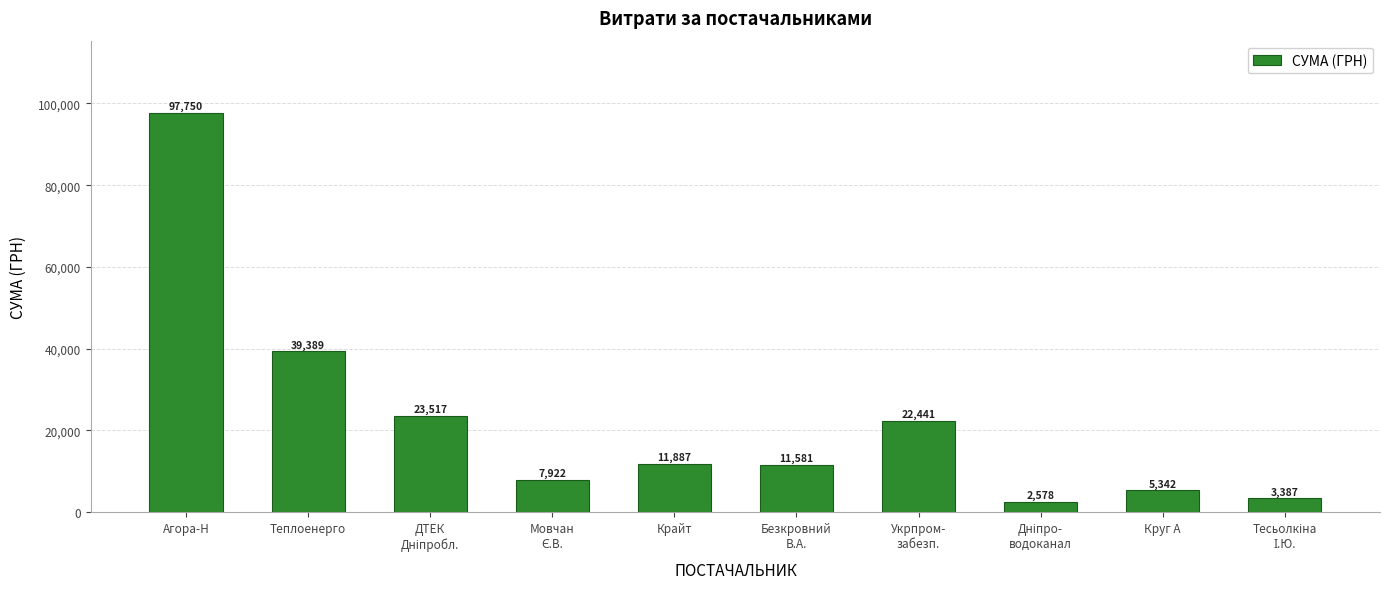

What is the average value?

22579.4